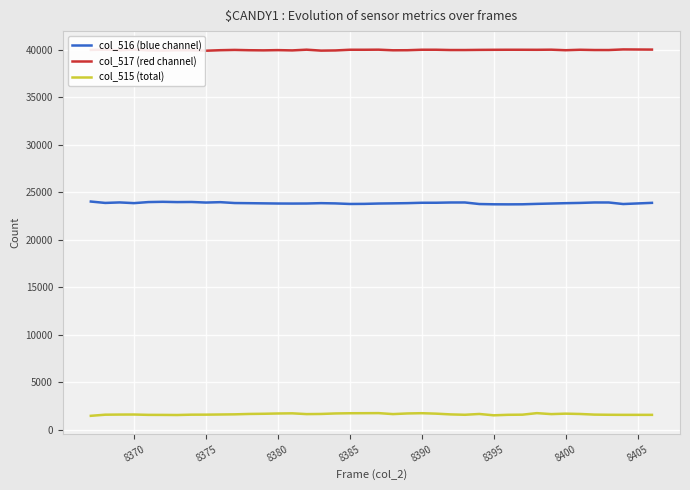

How many values in the col_517 (red channel) series are below 39994?

19